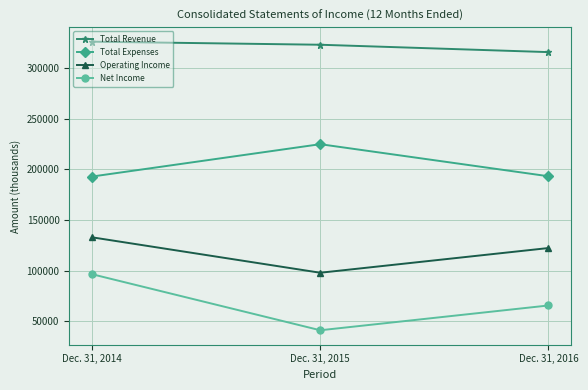

What is the difference between the highest and lowest values at Dec. 31, 2016?

249882